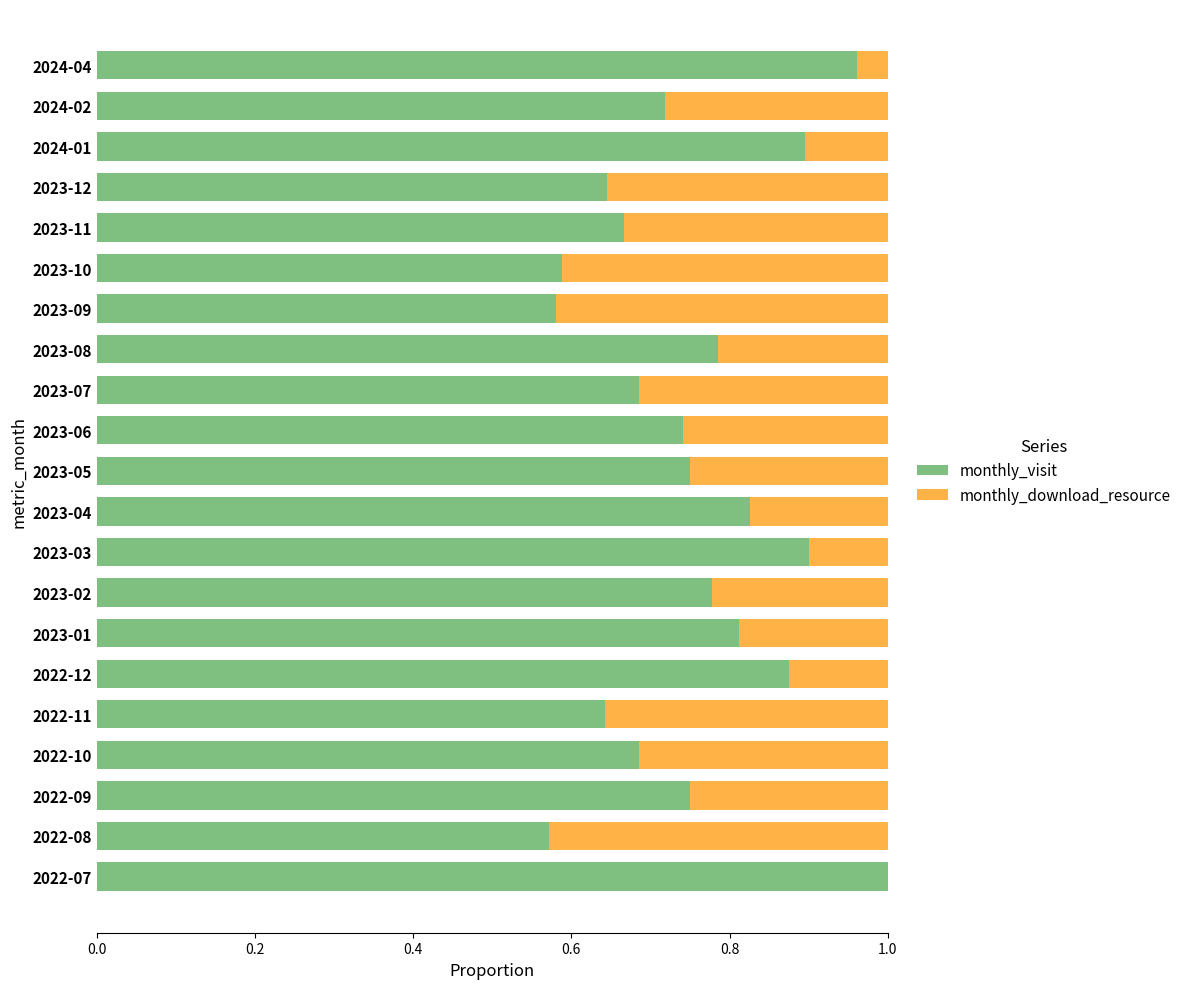

What are all the series names shown in the legend?

monthly_visit, monthly_download_resource